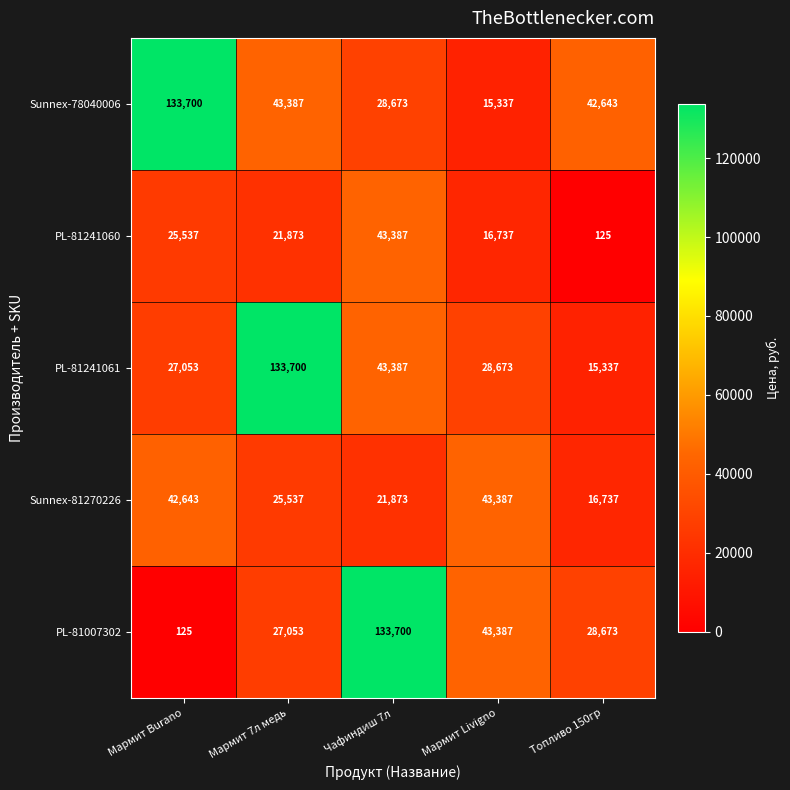

What is the difference between the highest and lowest values at Мармит Livigno?

28050